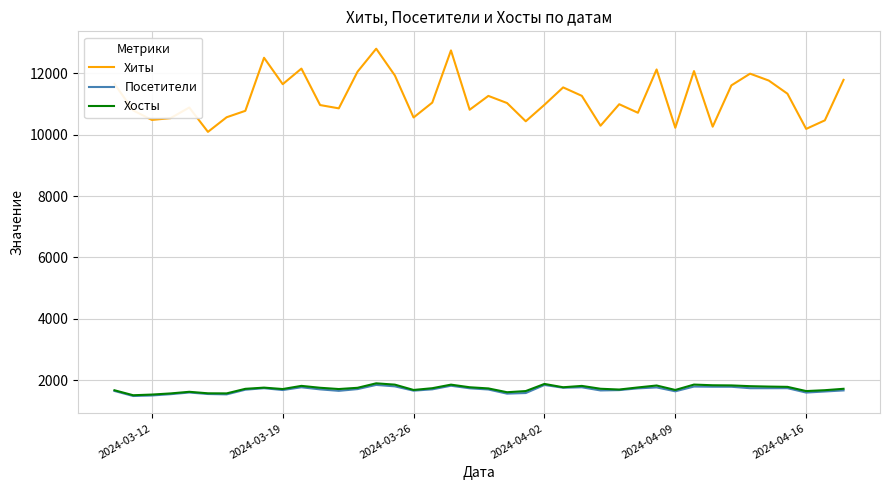

Which series has the widest spread of values?

Хиты